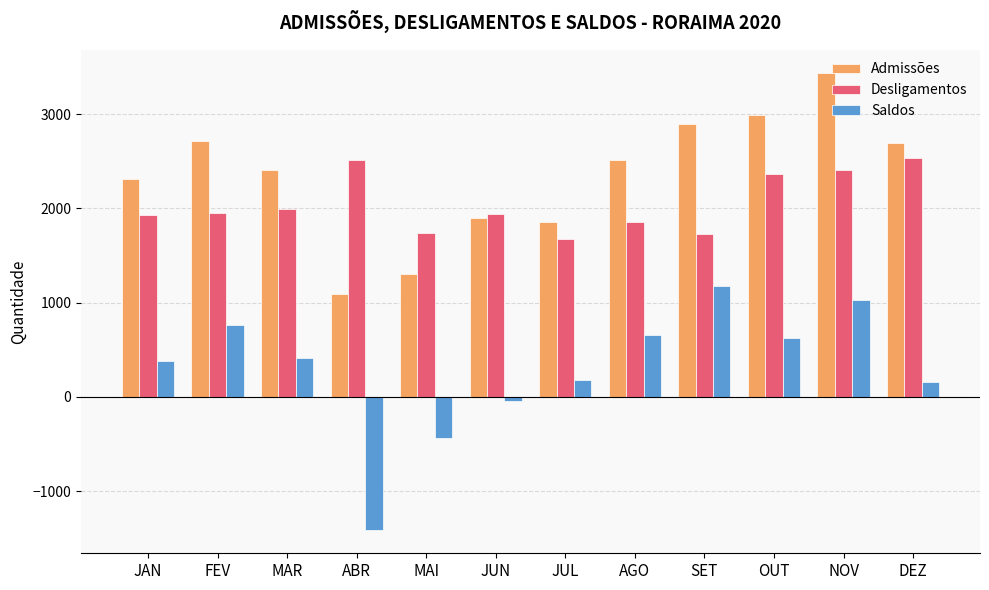

Is the value of Admissões at MAR greater than the value of Saldos at MAR?

Yes